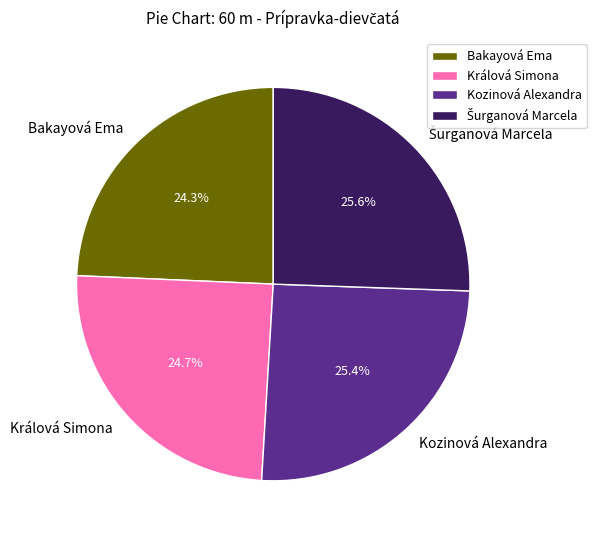

Between Bakayová Ema and Kozinová Alexandra, which is larger?

Kozinová Alexandra